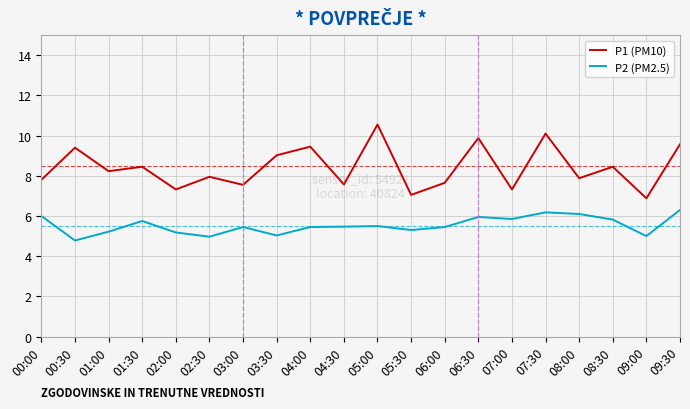

What is the difference between the highest and lowest values at 06:30?

3.9